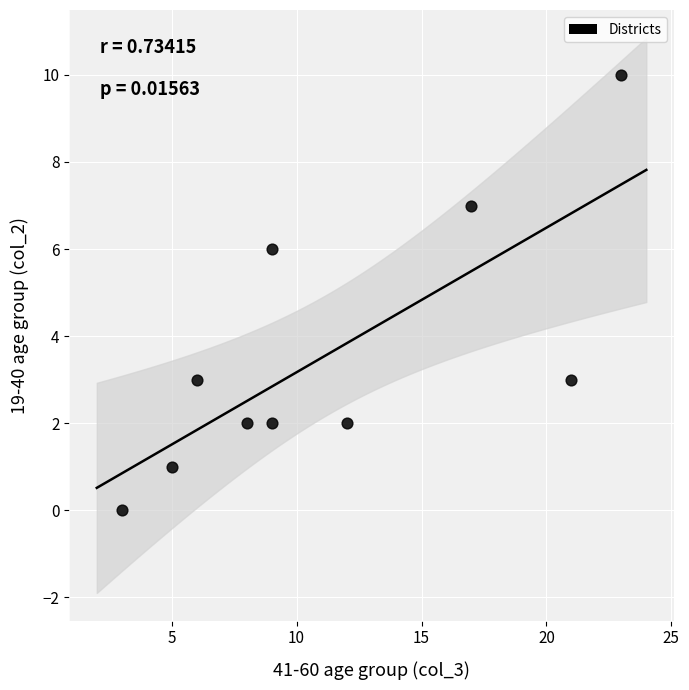

What is the range of X values (max minus min)?

20